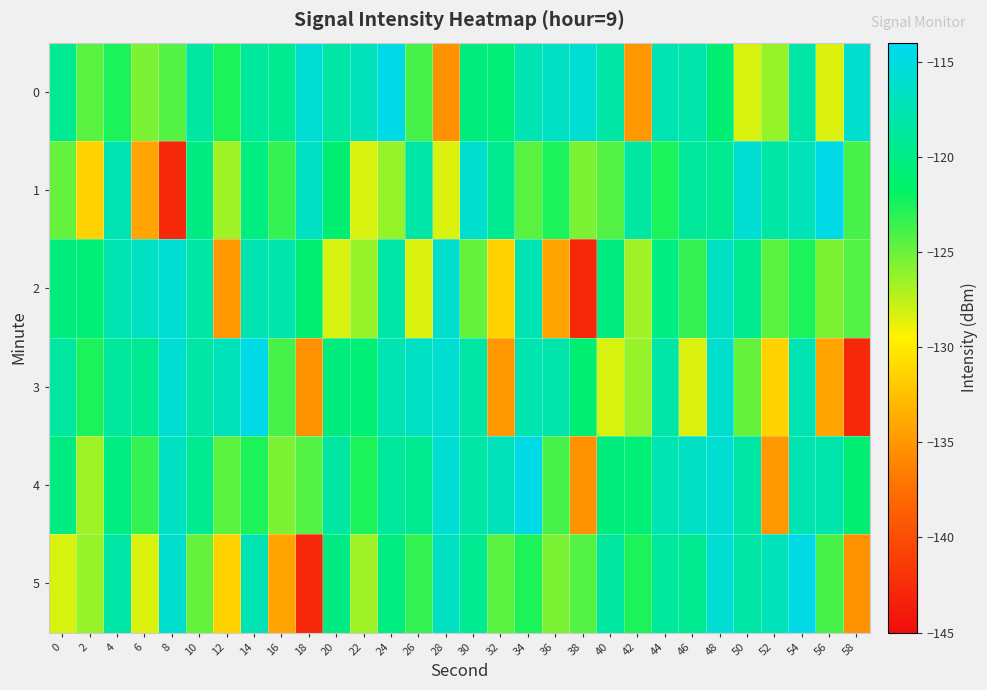

Reading right to left, extract all data points from this chart.

0: 58=-116.0	56=-128.4	54=-118.2	52=-126.3	50=-128.3	48=-121.1	46=-118.0	44=-117.6	42=-135.0	40=-118.3	38=-115.9	36=-116.6	34=-117.6	32=-120.9	30=-120.4	28=-135.3	26=-123.9	24=-114.7	22=-117.1	20=-118.3	18=-115.7	16=-119.3	14=-118.7	12=-122.7	10=-118.5	8=-124.3	6=-125.5	4=-122.7	2=-124.5	0=-119.4
1: 58=-123.9	56=-114.7	54=-117.1	52=-118.3	50=-115.7	48=-119.3	46=-118.7	44=-122.7	42=-118.5	40=-124.3	38=-125.5	36=-122.7	34=-124.5	32=-119.4	30=-116.0	28=-128.4	26=-118.2	24=-126.3	22=-128.3	20=-121.1	18=-116.6	16=-123.4	14=-120.3	12=-126.5	10=-120.1	8=-142.8	6=-134.2	4=-117.5	2=-131.3	0=-124.8
2: 58=-124.3	56=-125.5	54=-122.7	52=-124.5	50=-119.4	48=-116.6	46=-123.4	44=-120.3	42=-126.5	40=-120.1	38=-142.8	36=-134.2	34=-117.5	32=-131.3	30=-124.8	28=-116.0	26=-128.4	24=-118.2	22=-126.3	20=-128.3	18=-121.1	16=-118.0	14=-117.6	12=-135.0	10=-118.3	8=-115.9	6=-116.6	4=-117.6	2=-120.9	0=-120.4
3: 58=-142.8	56=-134.2	54=-117.5	52=-131.3	50=-124.8	48=-116.0	46=-128.4	44=-118.2	42=-126.3	40=-128.3	38=-121.1	36=-118.0	34=-117.6	32=-135.0	30=-118.3	28=-115.9	26=-116.6	24=-117.6	22=-120.9	20=-120.4	18=-135.3	16=-123.9	14=-114.7	12=-117.1	10=-118.3	8=-115.7	6=-119.3	4=-118.7	2=-122.7	0=-118.5
4: 58=-121.1	56=-118.0	54=-117.6	52=-135.0	50=-118.3	48=-115.9	46=-116.6	44=-117.6	42=-120.9	40=-120.4	38=-135.3	36=-123.9	34=-114.7	32=-117.1	30=-118.3	28=-115.7	26=-119.3	24=-118.7	22=-122.7	20=-118.5	18=-124.3	16=-125.5	14=-122.7	12=-124.5	10=-119.4	8=-116.6	6=-123.4	4=-120.3	2=-126.5	0=-120.1
5: 58=-135.3	56=-123.9	54=-114.7	52=-117.1	50=-118.3	48=-115.7	46=-119.3	44=-118.7	42=-122.7	40=-118.5	38=-124.3	36=-125.5	34=-122.7	32=-124.5	30=-119.4	28=-116.6	26=-123.4	24=-120.3	22=-126.5	20=-120.1	18=-142.8	16=-134.2	14=-117.5	12=-131.3	10=-124.8	8=-116.0	6=-128.4	4=-118.2	2=-126.3	0=-128.3